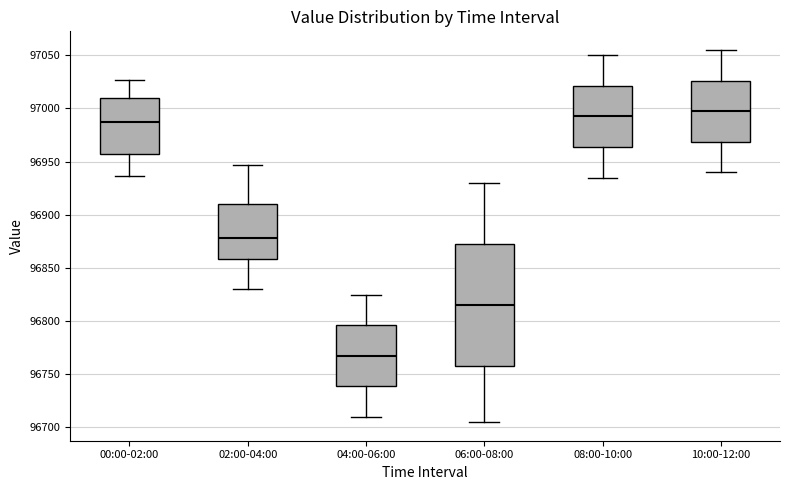

Which box has the lowest median line?

04:00-06:00